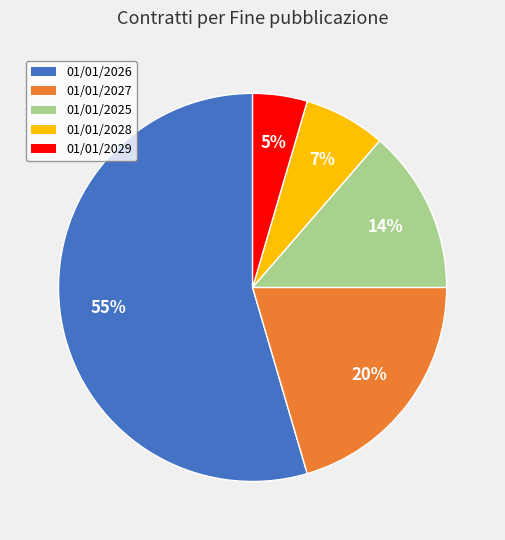

Which slice represents more than half of the pie?

01/01/2026